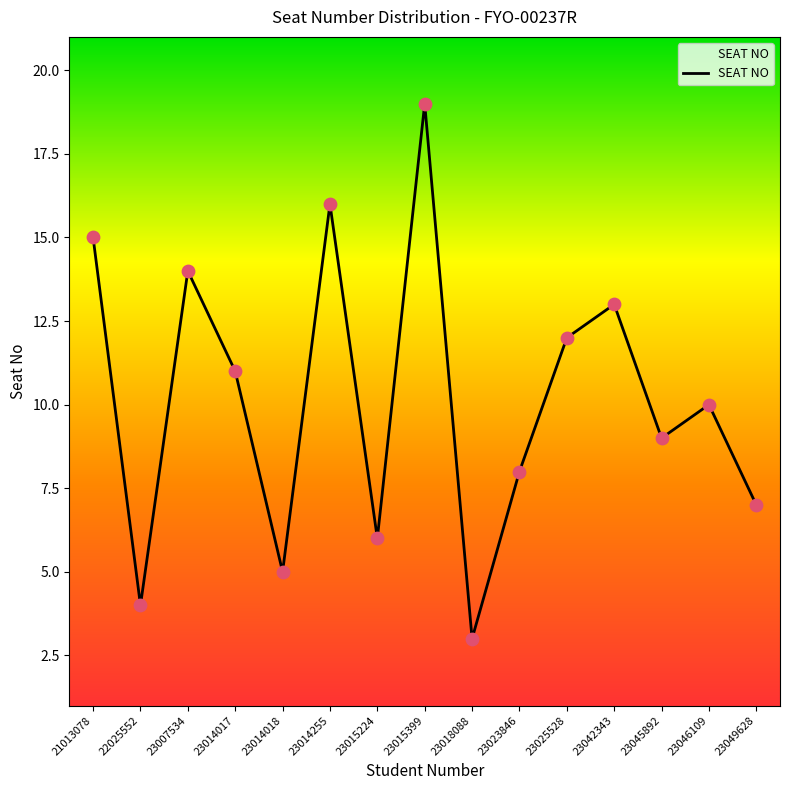

What is the change in value from 23045892 to 23049628?

-2